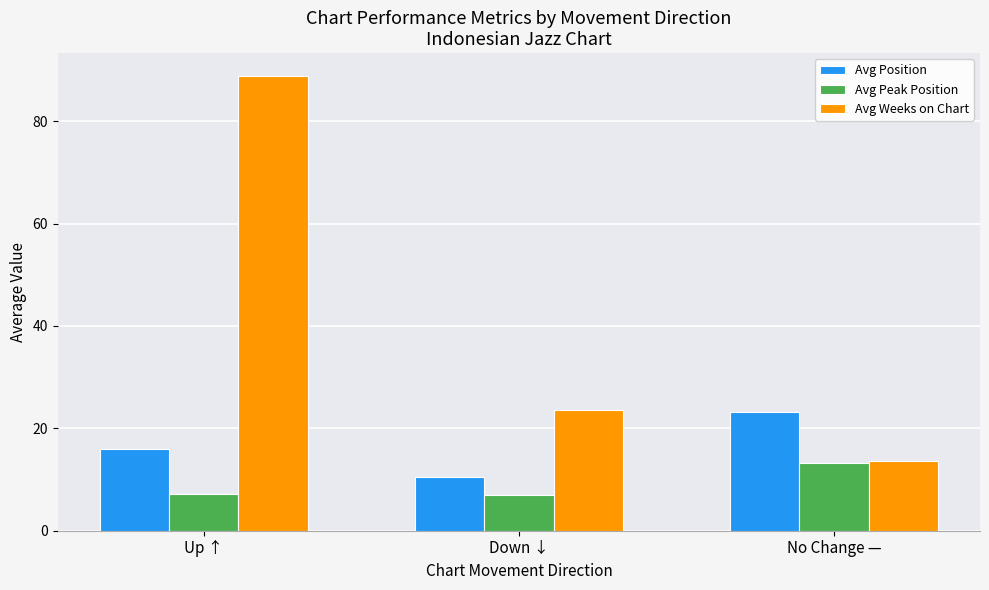

What is the greatest value displayed?

88.9